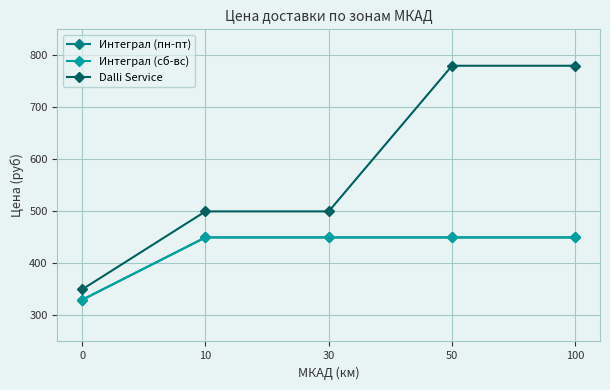

Does the chart have visible grid lines?

Yes